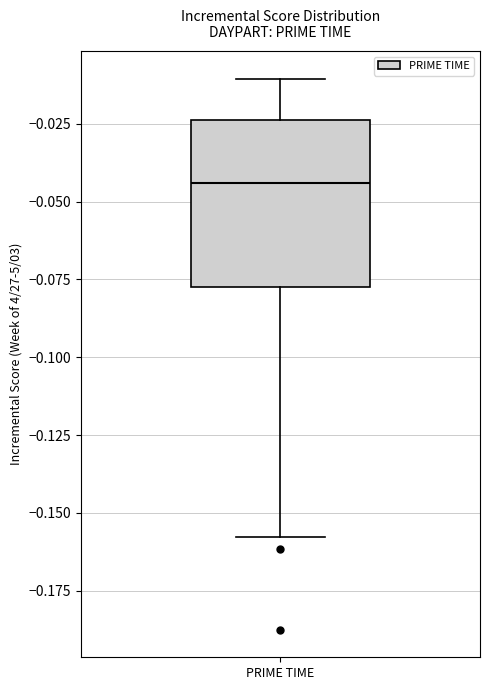

Read this box plot against the y-axis: the position of the median line, the range covered by the box, and the ends of both whiskers. The values are not printed on the chart, so give them approximately, as read against the axis.

median -0.045, box -0.080 to -0.025, whiskers -0.160 to -0.010